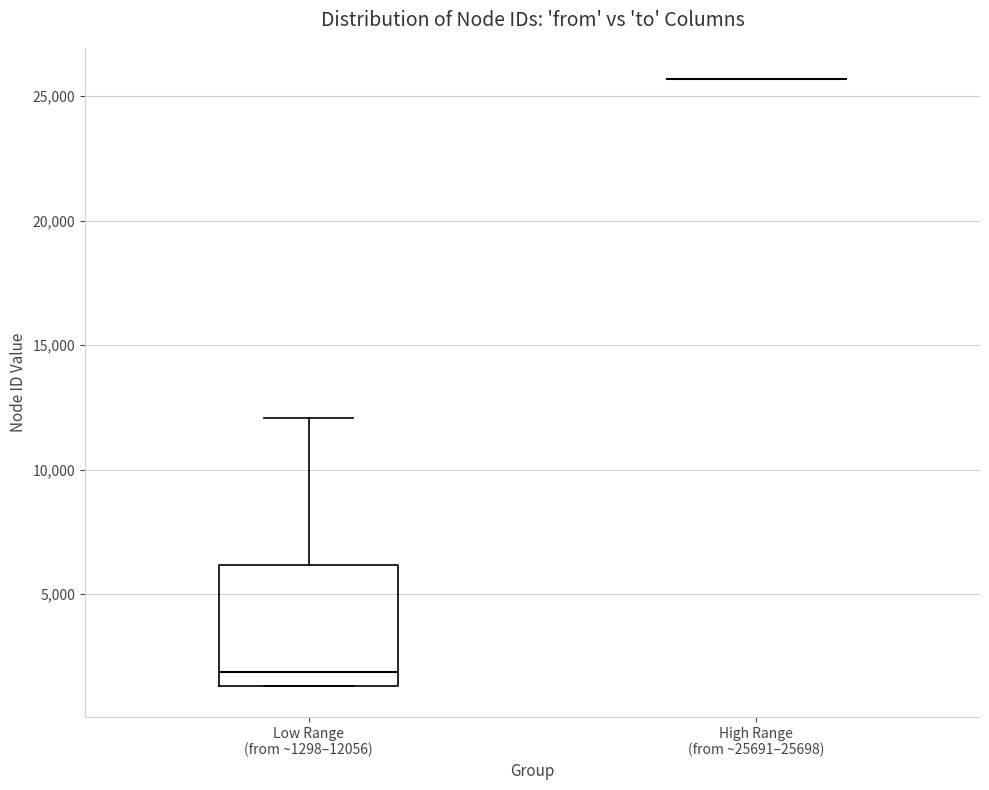

Reading left to right, read every box against the y-axis: the position of its median line, the range the box covers, and the ends of its whiskers. The values are not printed on the chart, so give them approximately, as read against the axis.

Low Range (from ~1298–12056): median 2000, box 1500 to 6000, whiskers 1500 to 12000
High Range (from ~25691–25698): box collapsed to a line at 25500, whiskers 25500 to 25500